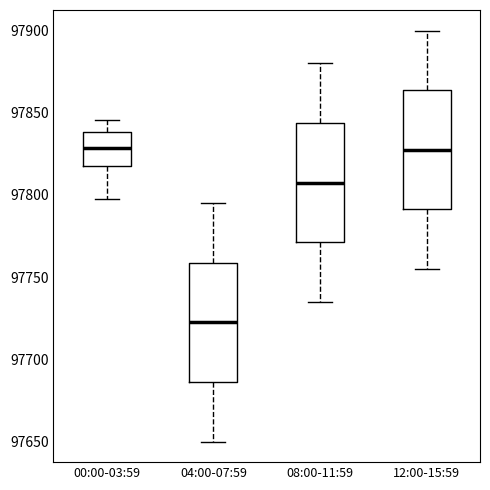

Where does the upper whisker of the box for 12:00-15:59 end on the y-axis? The values are not printed on the chart, so give them approximately, as read against the axis.

97900